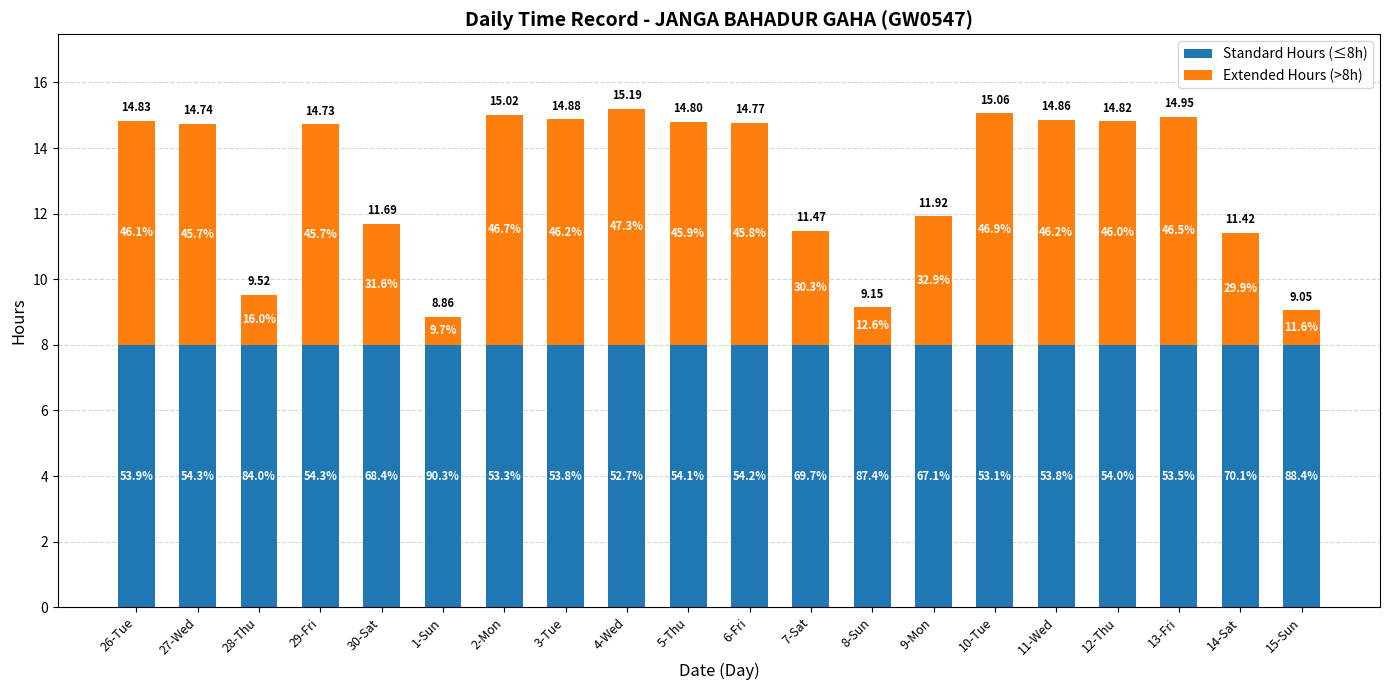

Between 14-Sat and 15-Sun, which series saw the biggest shift?

Extended Hours (>8h)